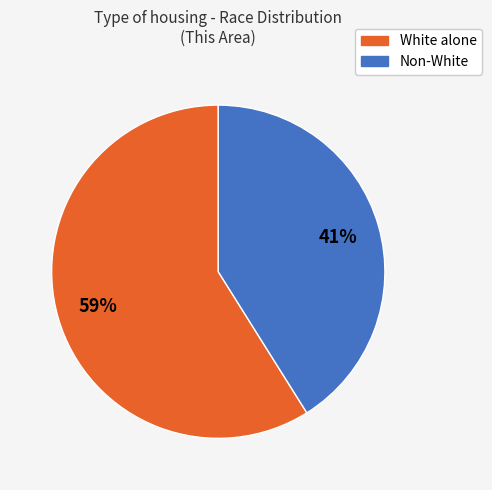

Does any single category account for the majority?

Yes